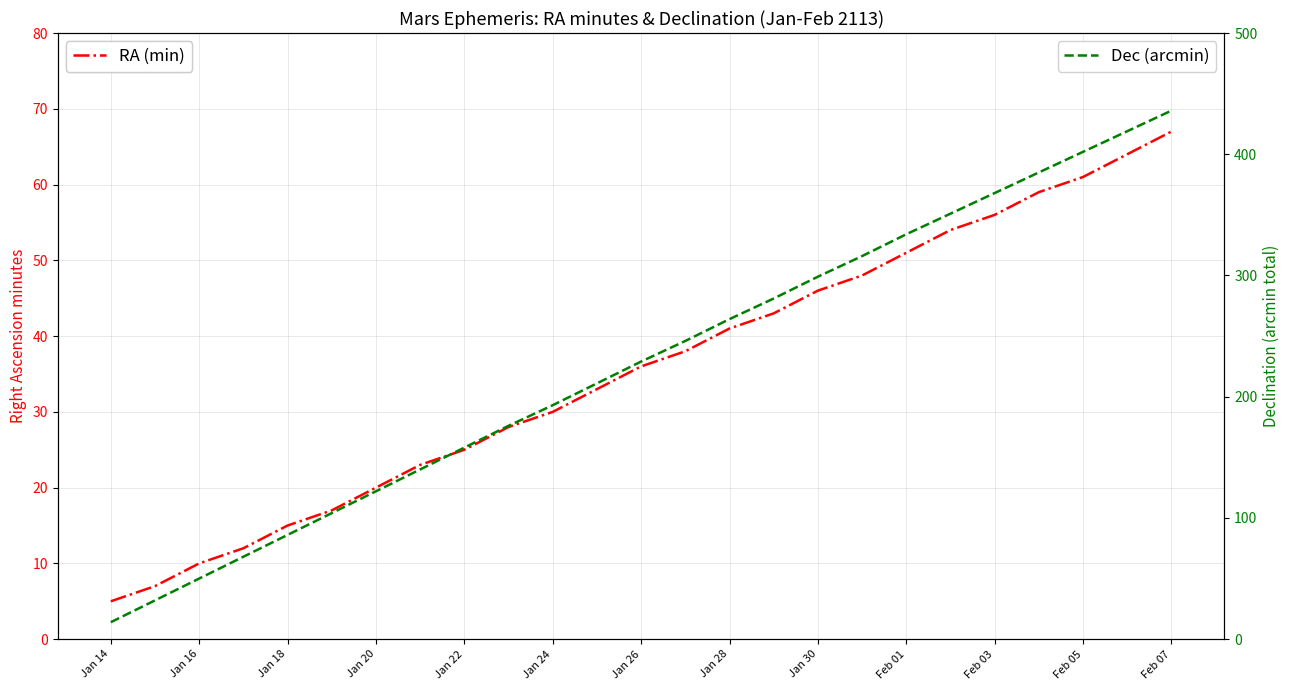

Which category has the lowest value across all series?

Jan 14